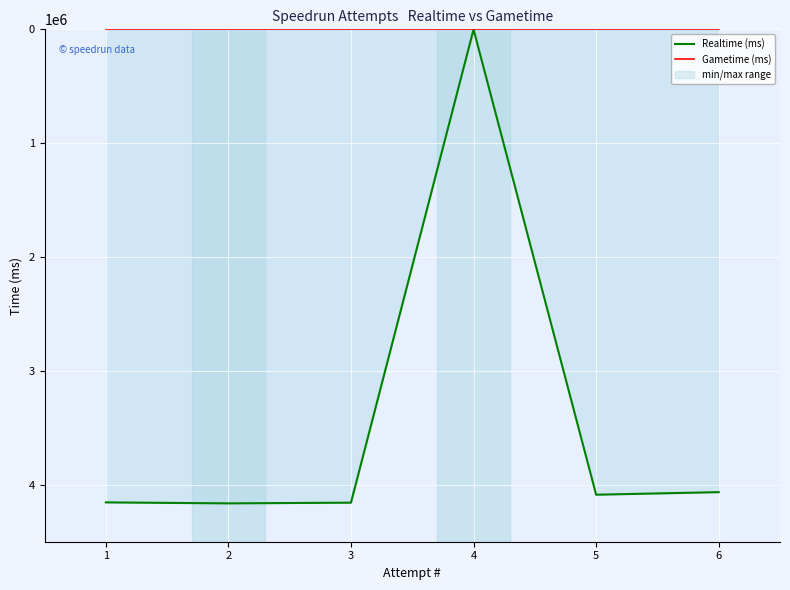

How many lines are shown in the chart?

2